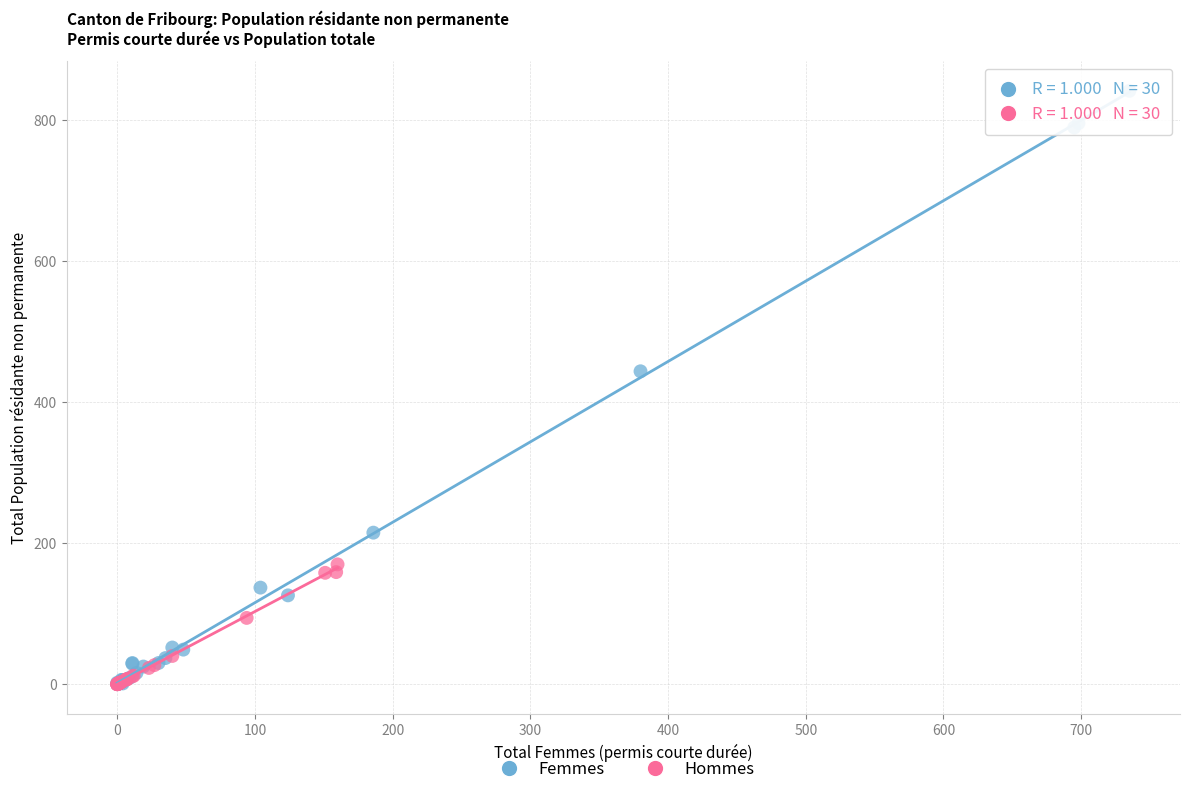

Which series reaches the maximum Y coordinate?

Femmes